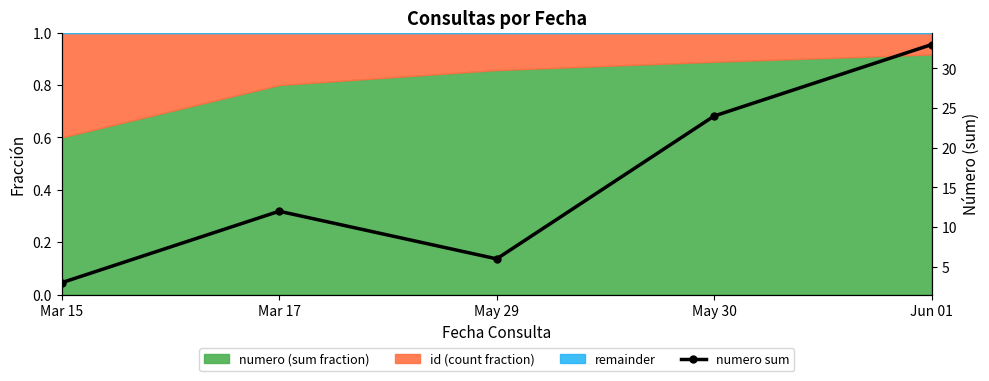

List the labels in order of value, largest first.

Jun 01, May 30, Mar 17, May 29, Mar 15